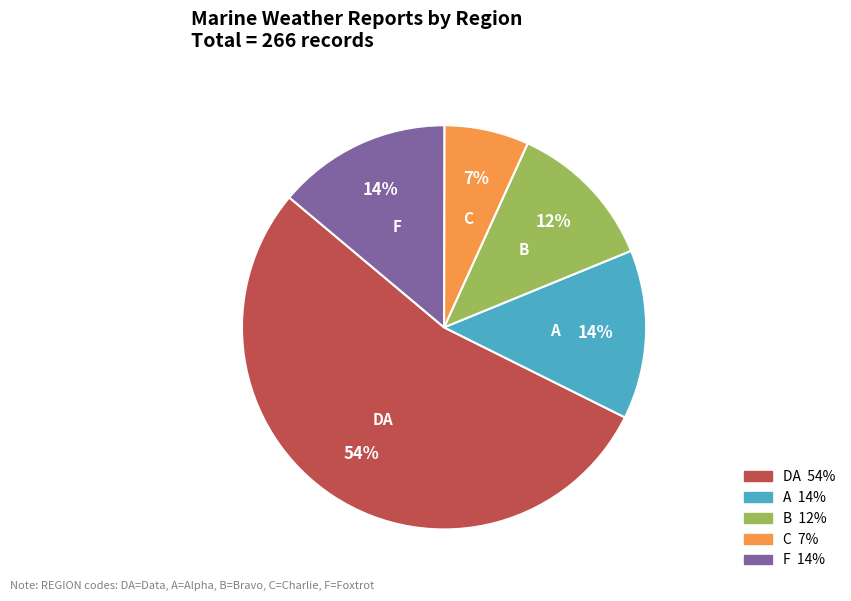

Which slice is the smallest?

C